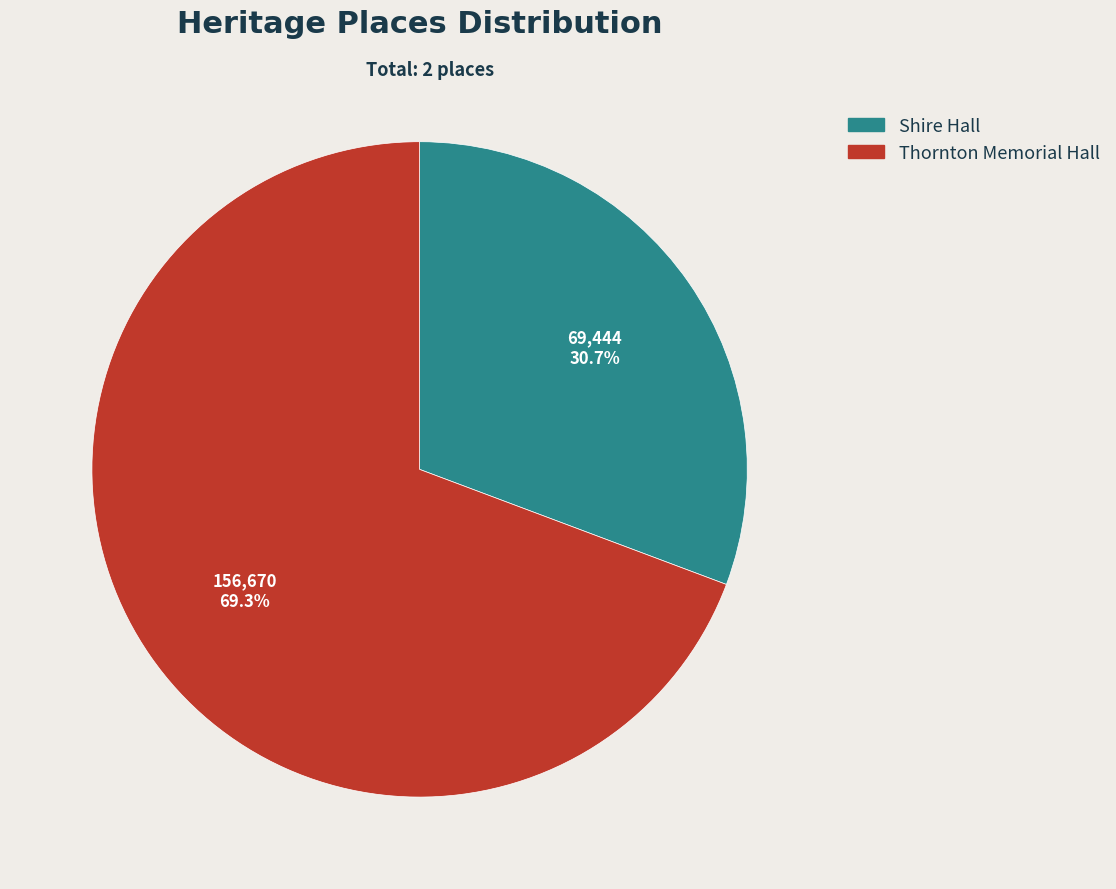

Is Thornton Memorial Hall the majority of the pie?

Yes